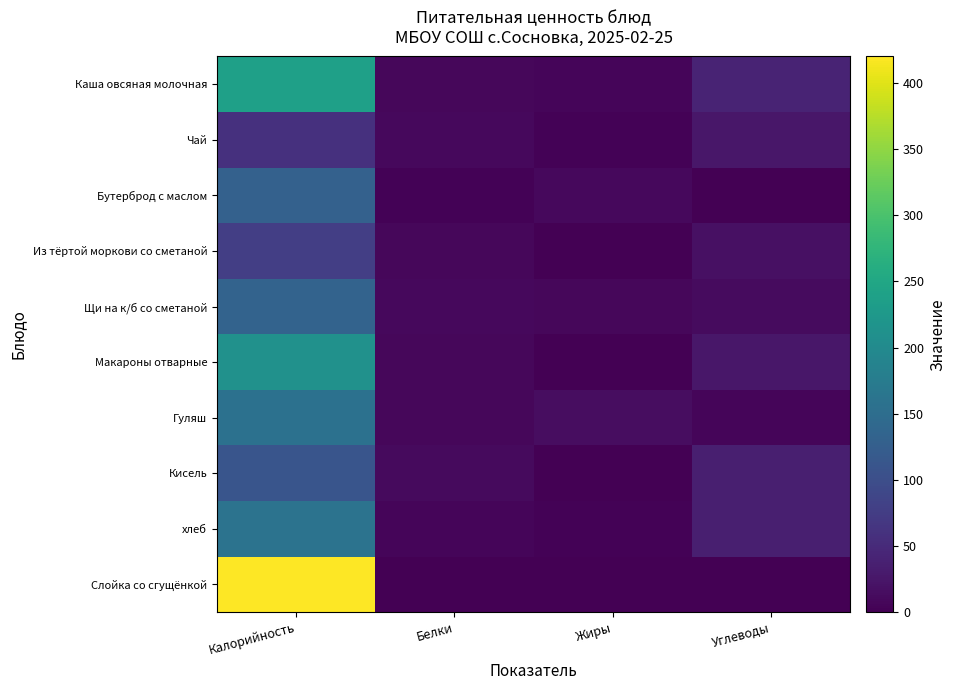

Count the number of data series in this chart.

10